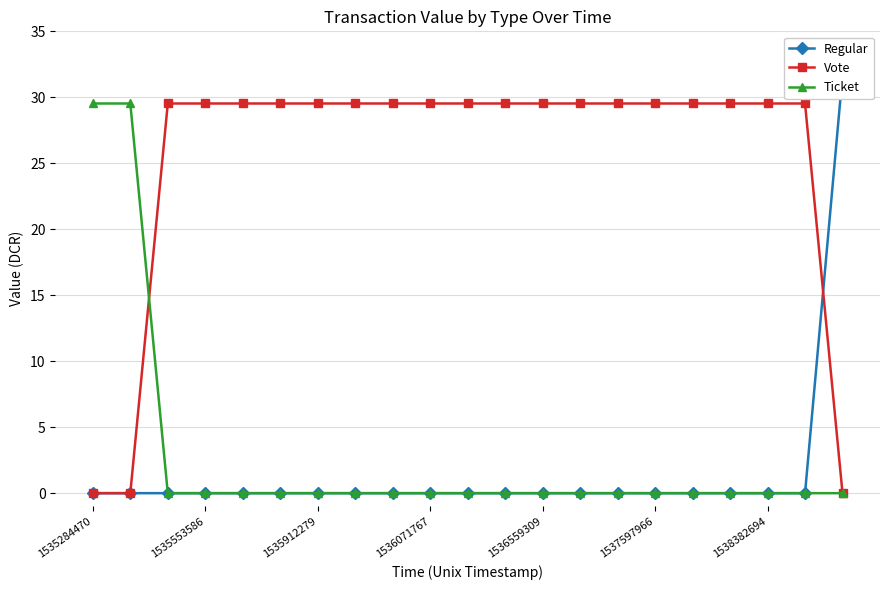

What is the difference between the second highest and second lowest values in the Ticket series?

29.5